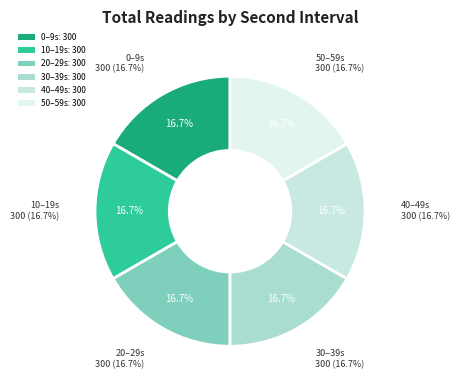

To the nearest percent, what is the average slice percentage?

17%